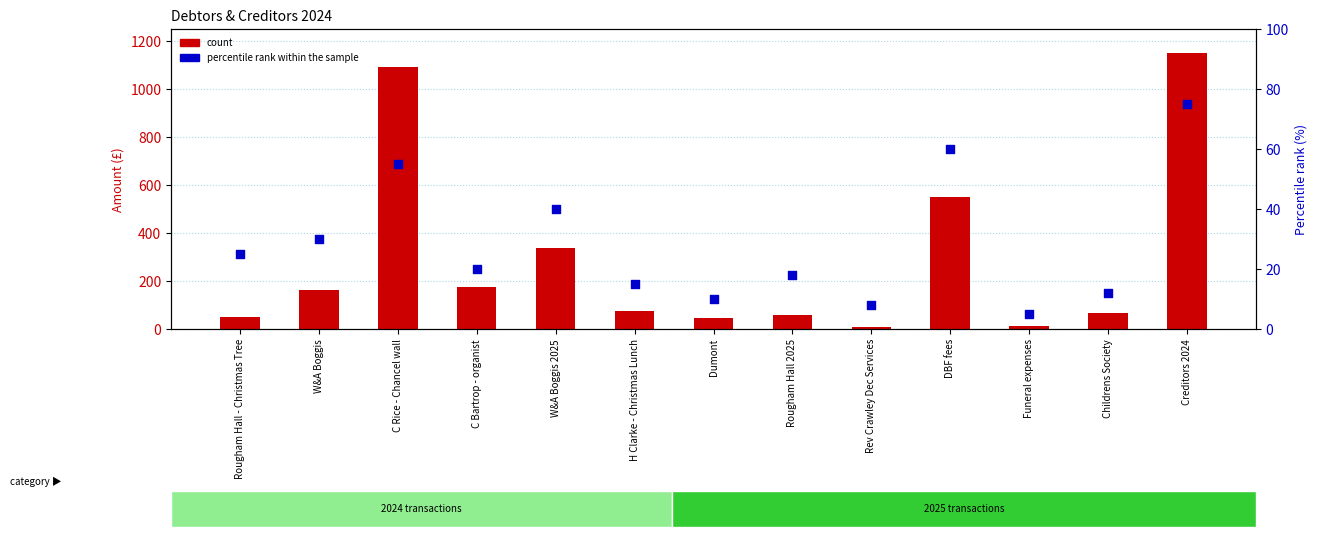

Which series has the widest spread of Y values?

count